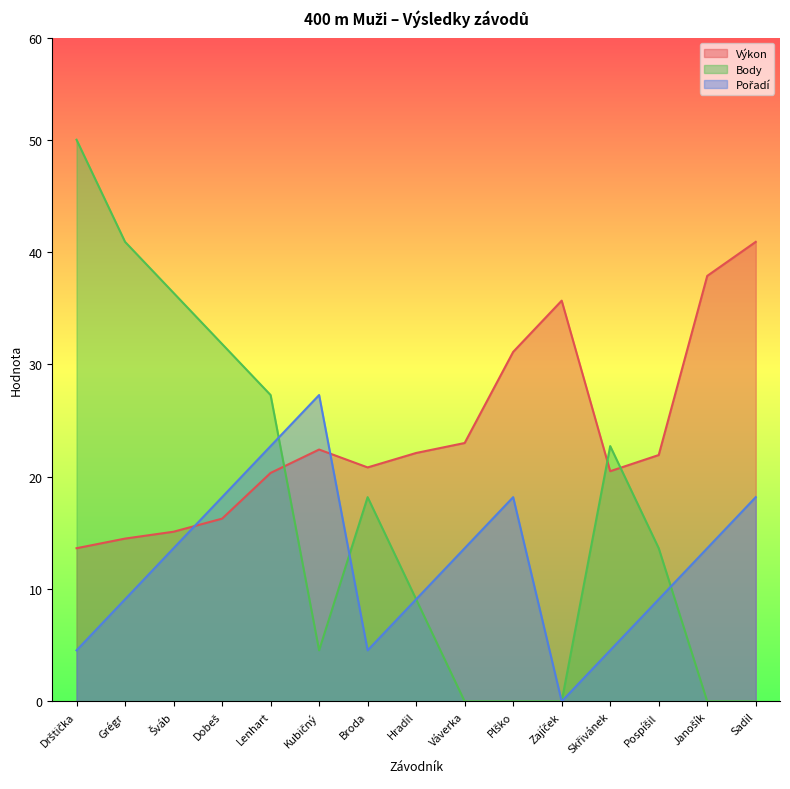

What is the label of the 2nd point from the left?

Grégr